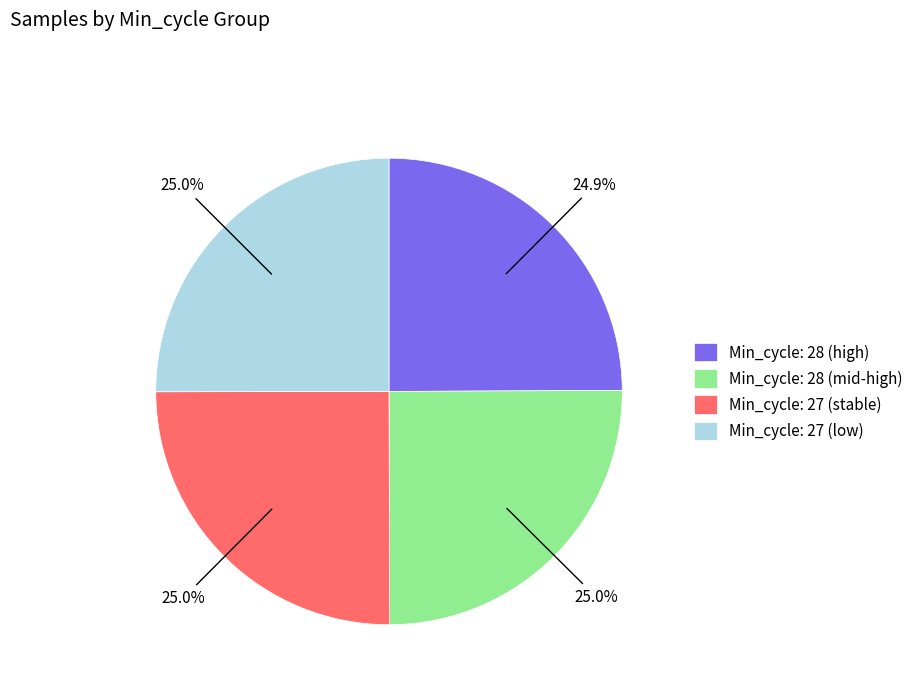

Combined, do Min_cycle: 27 (stable) and Min_cycle: 28 (mid-high) account for over 50%?

Yes